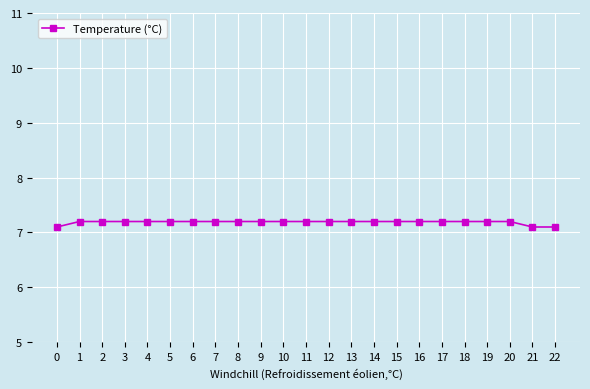

What is the difference between the maximum and second lowest values?

0.1